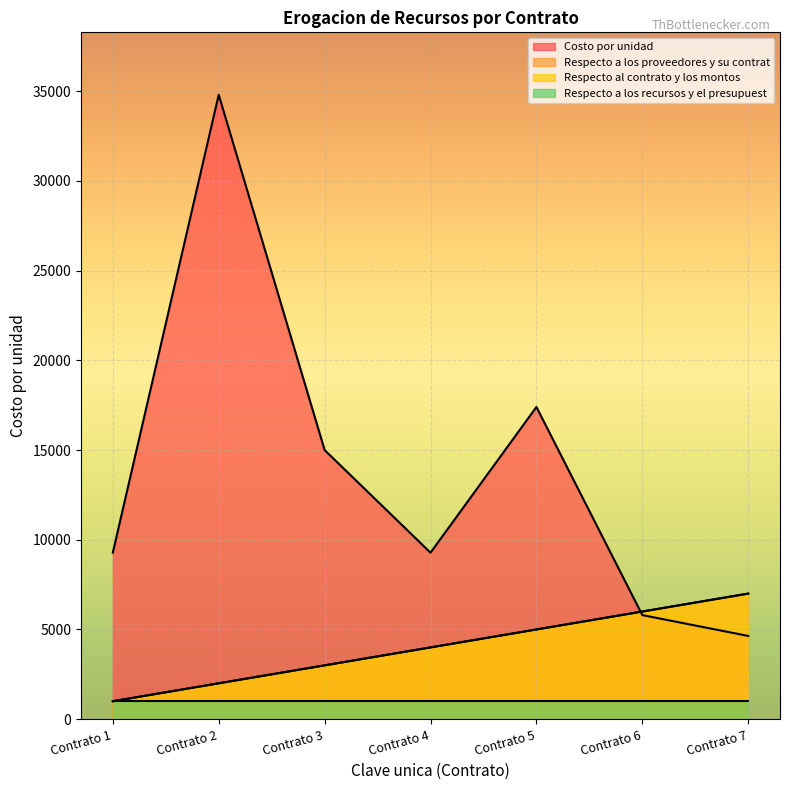

How many times do Costo por unidad and Respecto al contrato y los montos cross each other?

1